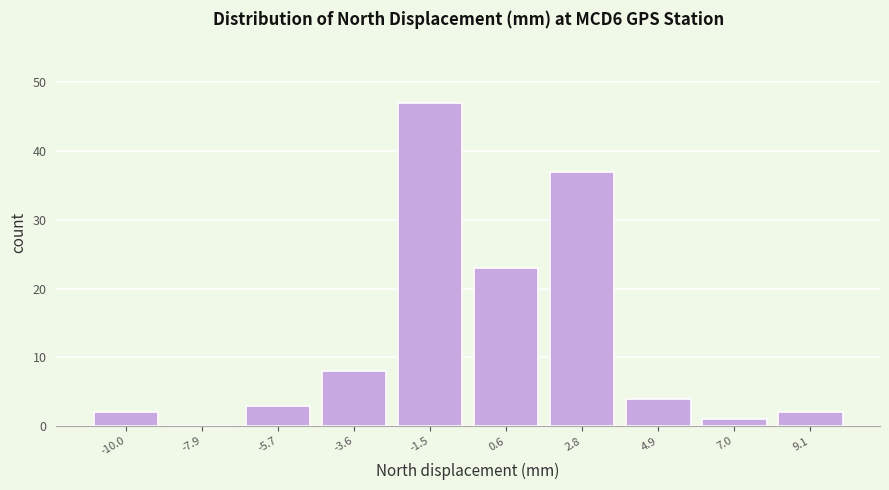

What is the height of the bar covering 4.0 to 6.0 on the x-axis? Neither the bar edges nor the heights are printed on the chart, so give them approximately, as read against the axes.

4